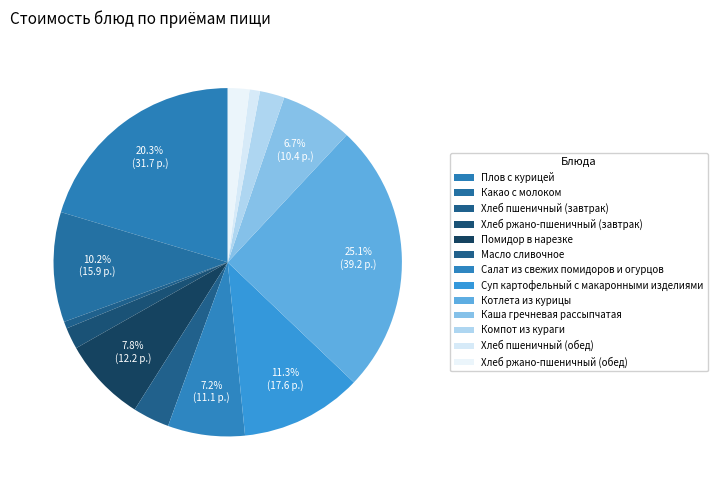

To the nearest percent, what percentage of the pie is Салат из свежих помидоров и огурцов?

7%